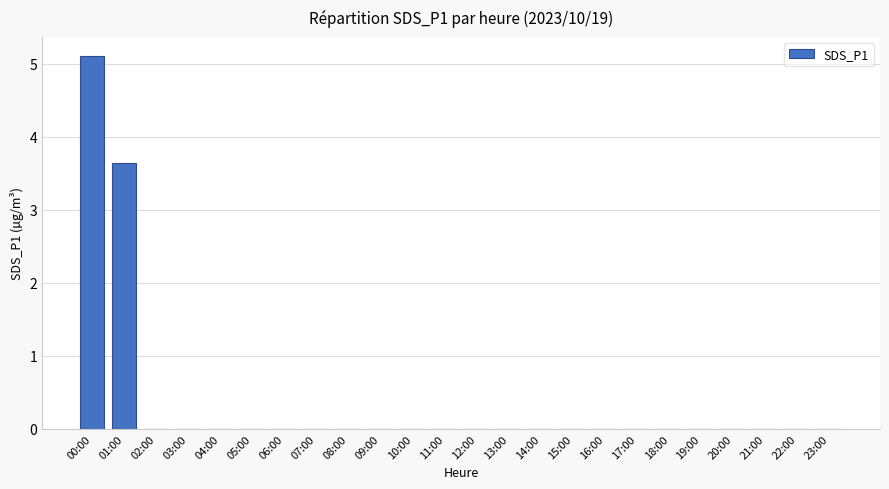

Is it true that the value at 07:00 is -2.3?

False